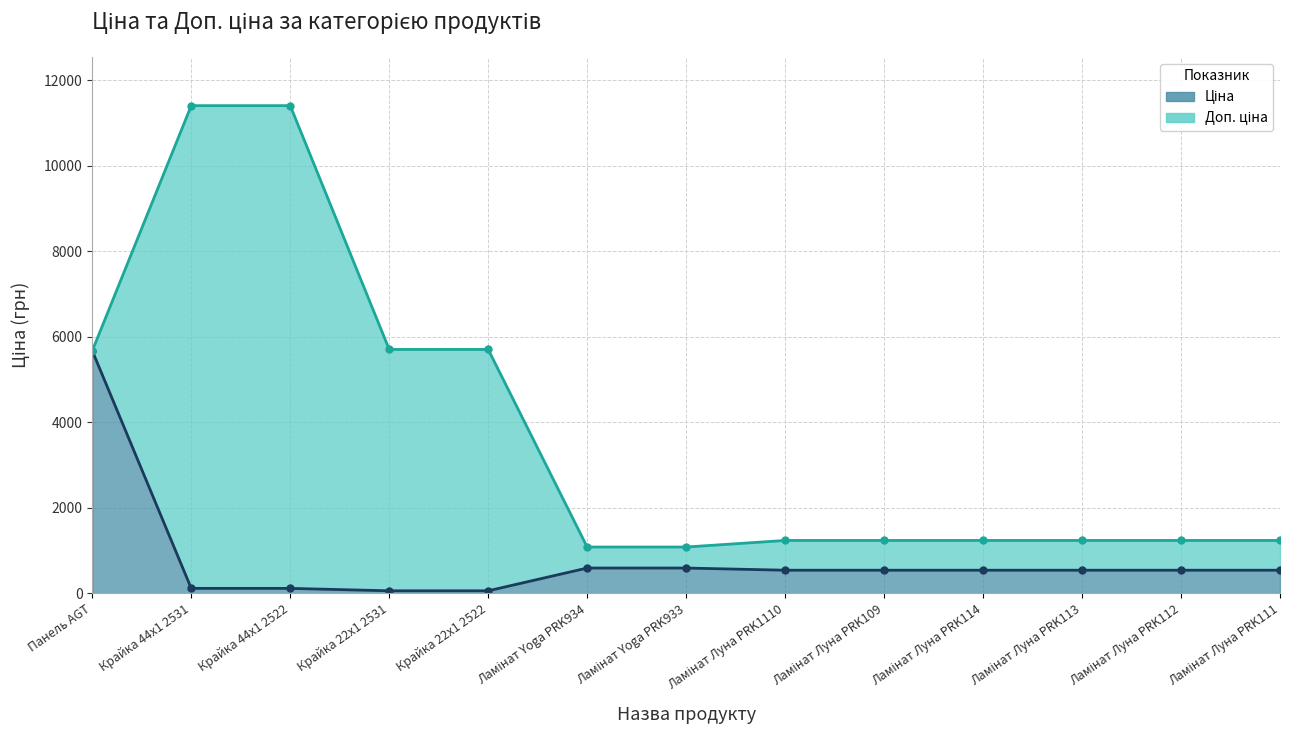

What is the difference between the maximum and second lowest values in the Доп. ціна series?

10328.3